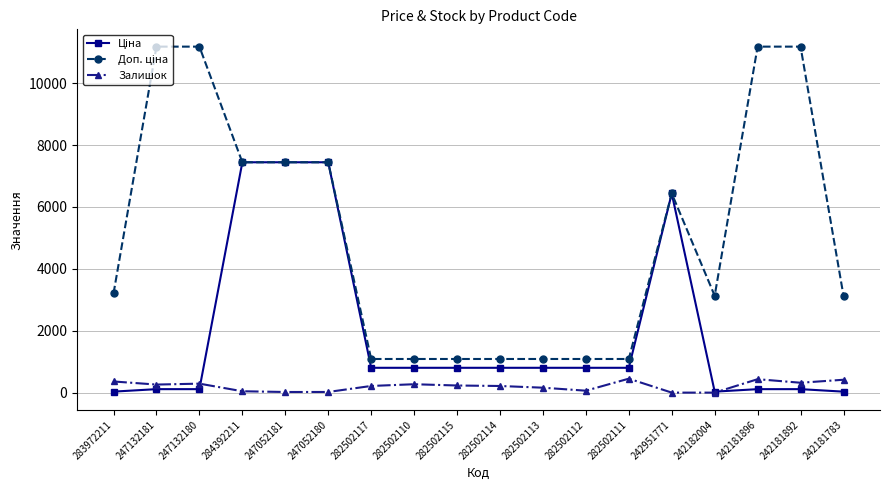

What is the maximum value shown in the chart?

11182.0